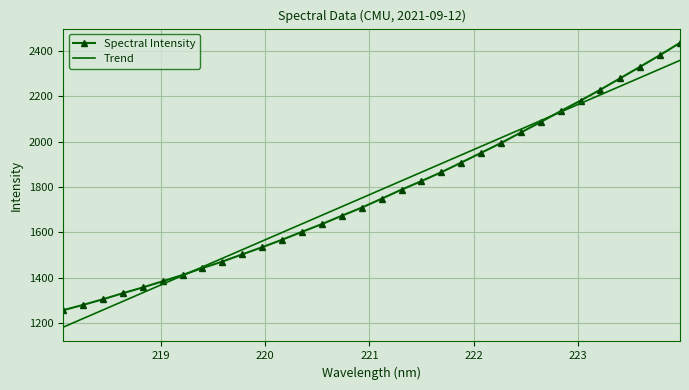

Which series has the widest spread of values?

Spectral Intensity